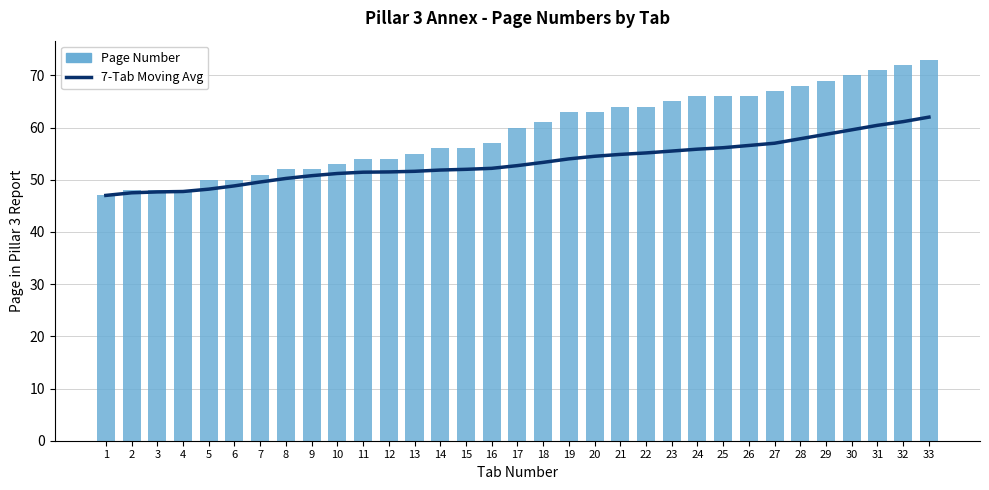

At which label is Page Number closest to 60?

17